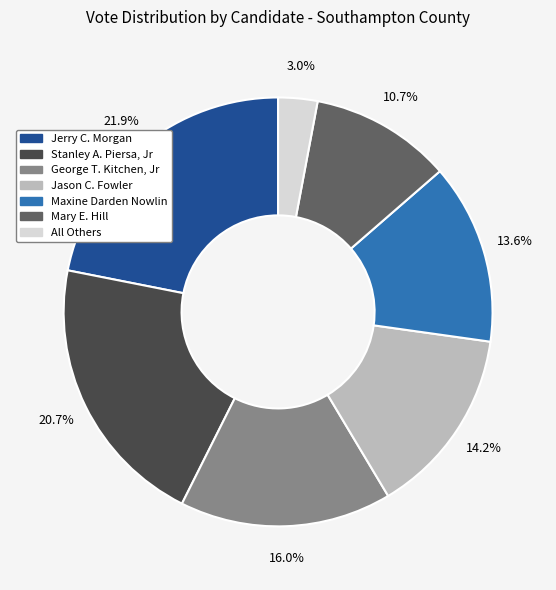

To the nearest percent, what portion does George T. Kitchen, Jr represent?

16%